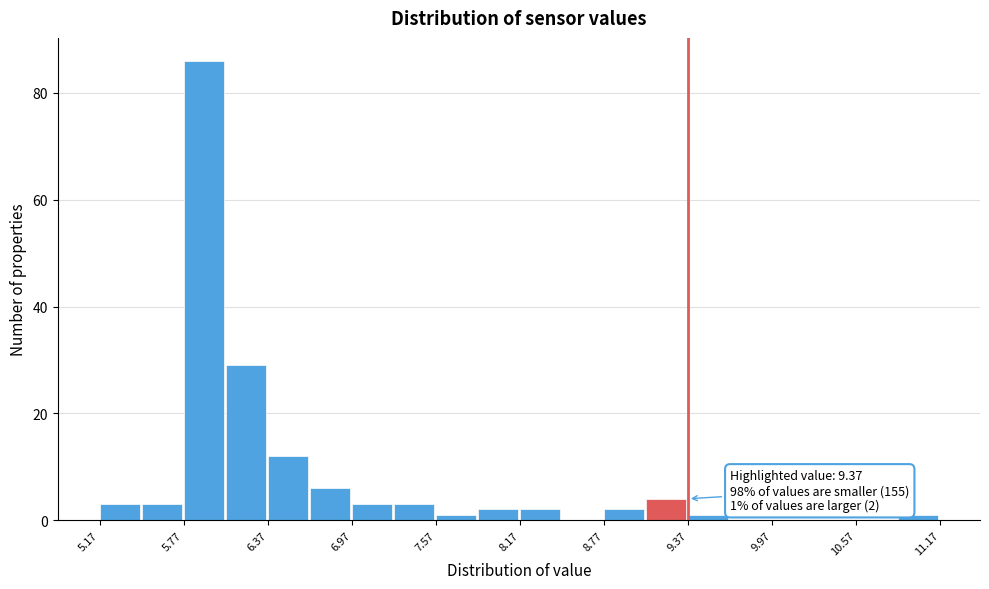

Read against the x-axis, roughly where is the centre of the tallest bar?

5.9